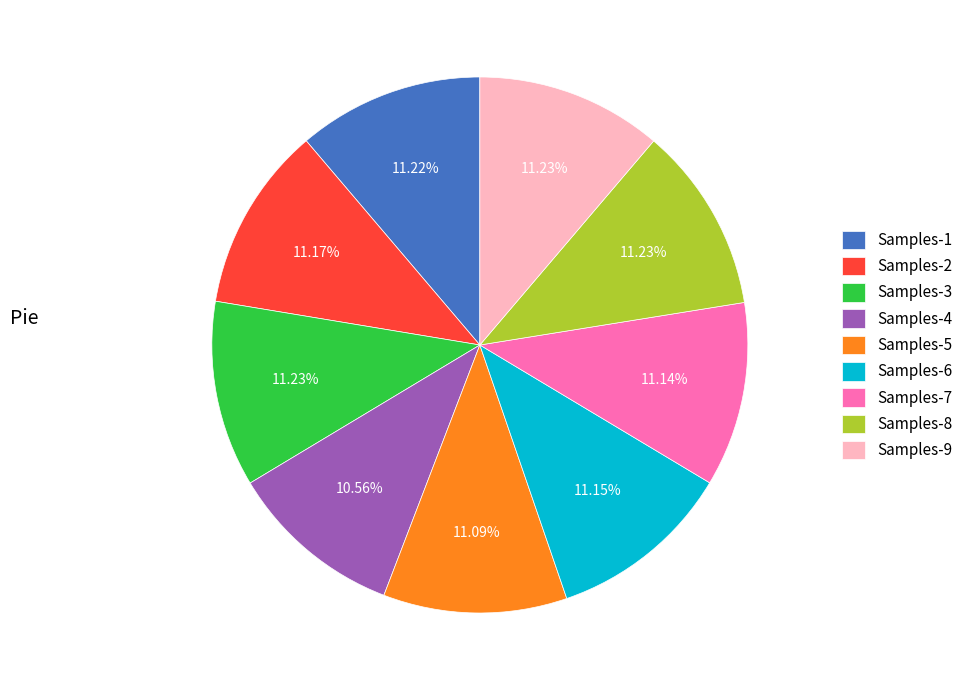

Is the sum of Samples-2 and Samples-5 greater than half?

No